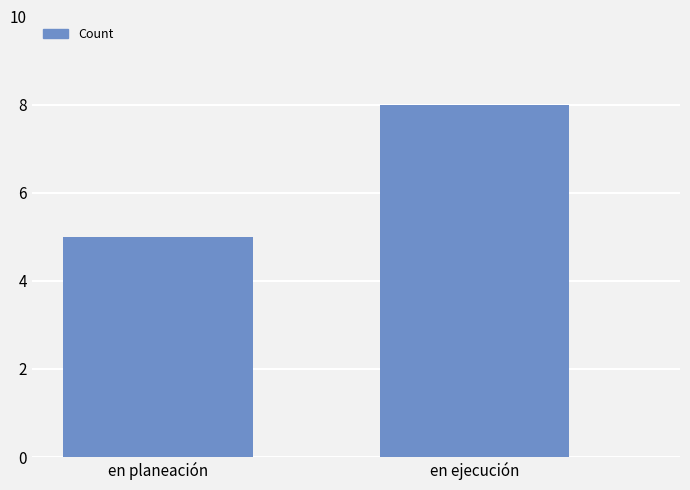

True or false: the data shows 11 at en ejecución.

False